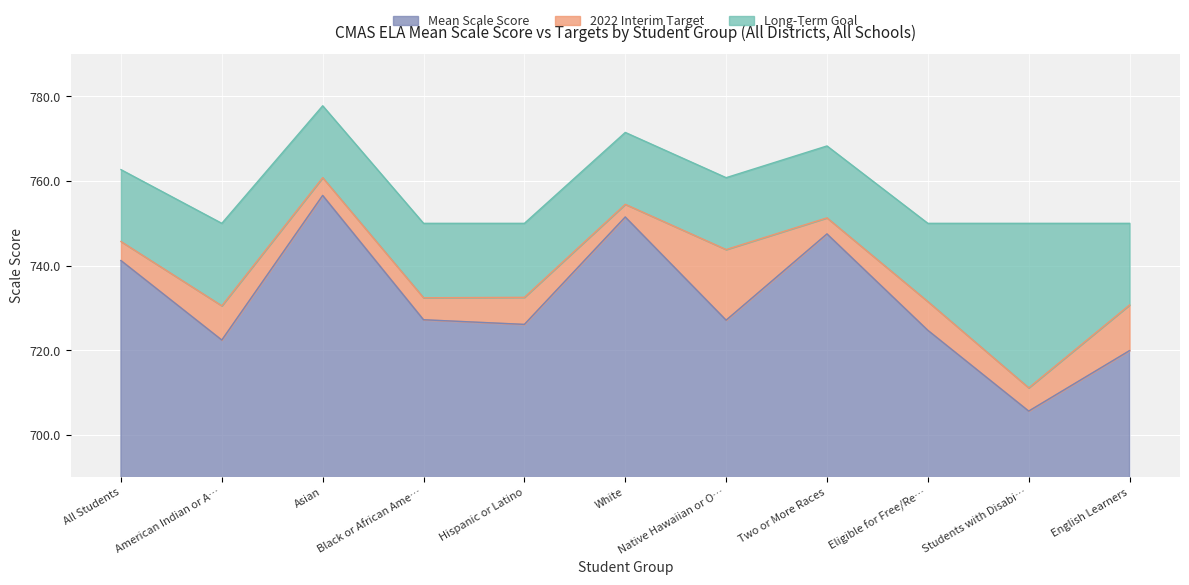

What position from the left is English Learners?

11